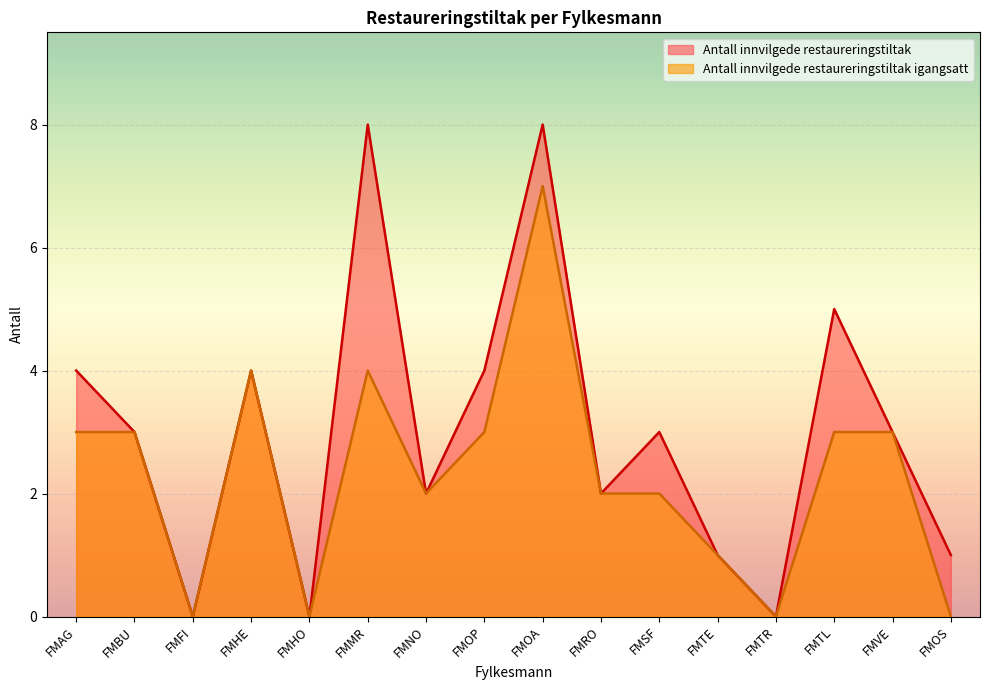

The value of Antall innvilgede restaureringstiltak igangsatt at FMAG is 1. True or false?

False